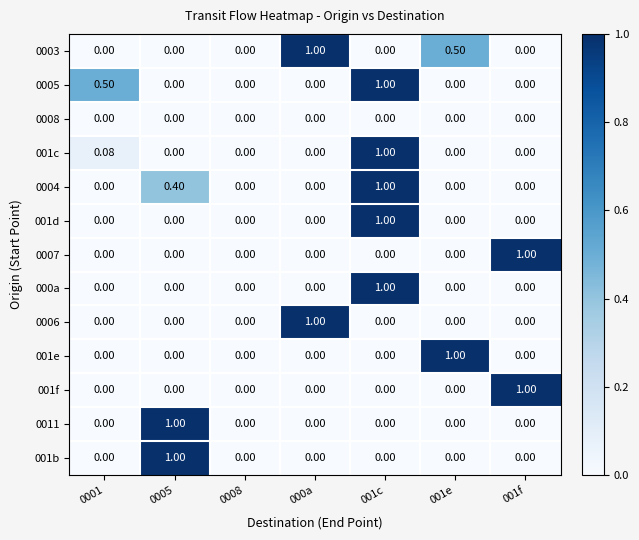

Count the number of categories in the chart.

7